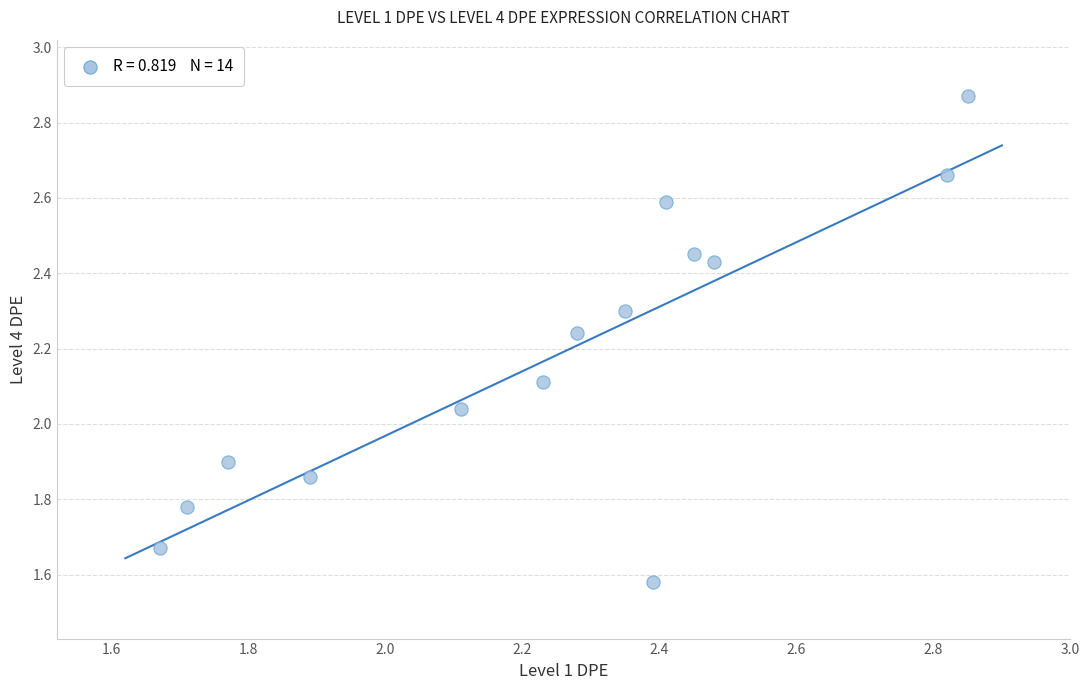

What is the range of X values (max minus min)?

1.2